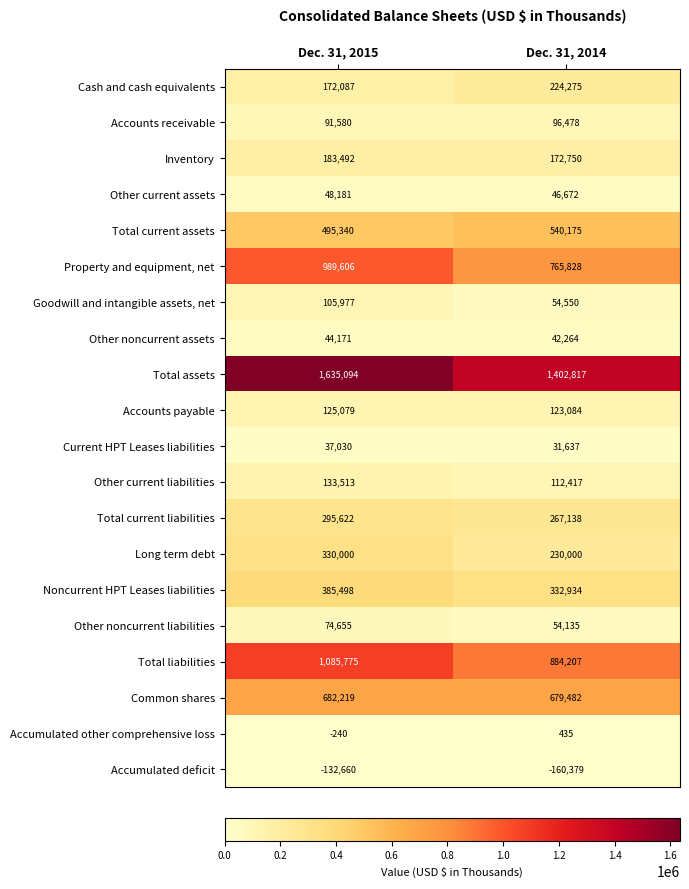

What is the approximate value of Accounts payable at Dec. 31, 2015?

125079